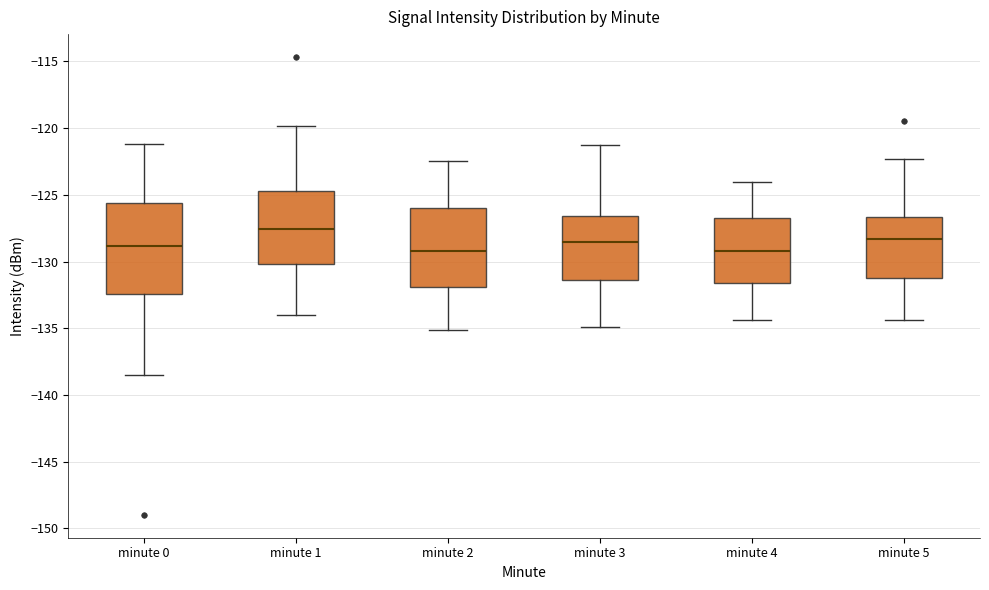

Reading left to right, transcribe this box plot: for each box, give where its median line is, the range the box spans, and where its two whiskers end, as read against the y-axis. The values are not printed on the chart, so give them approximately, as read against the axis.

minute 0: median -129.0, box -132.5 to -125.5, whiskers -138.5 to -121.0
minute 1: median -127.5, box -130.0 to -124.5, whiskers -134.0 to -120.0
minute 2: median -129.0, box -132.0 to -126.0, whiskers -135.0 to -122.5
minute 3: median -128.5, box -131.5 to -126.5, whiskers -135.0 to -121.0
minute 4: median -129.0, box -131.5 to -127.0, whiskers -134.5 to -124.0
minute 5: median -128.5, box -131.5 to -126.5, whiskers -134.5 to -122.5